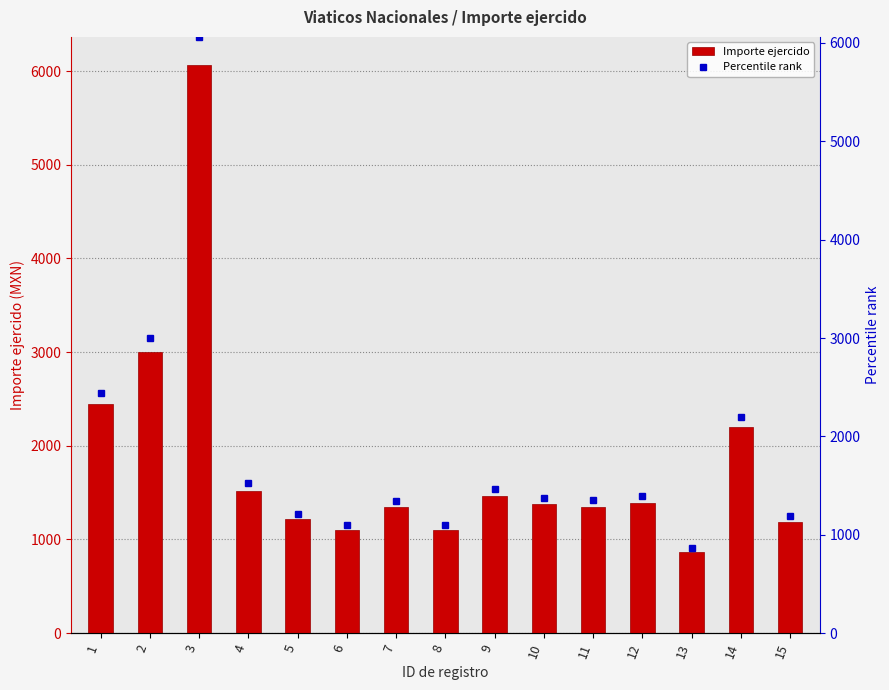

How many data points in Importe ejercido are above 1374?

8